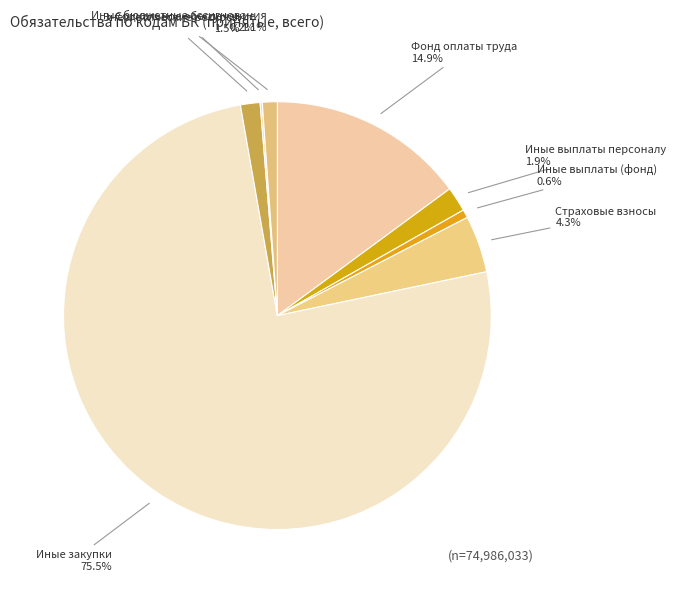

Between Иные бюджетные ассигнования and Иные выплаты персоналу, which is larger?

Иные выплаты персоналу